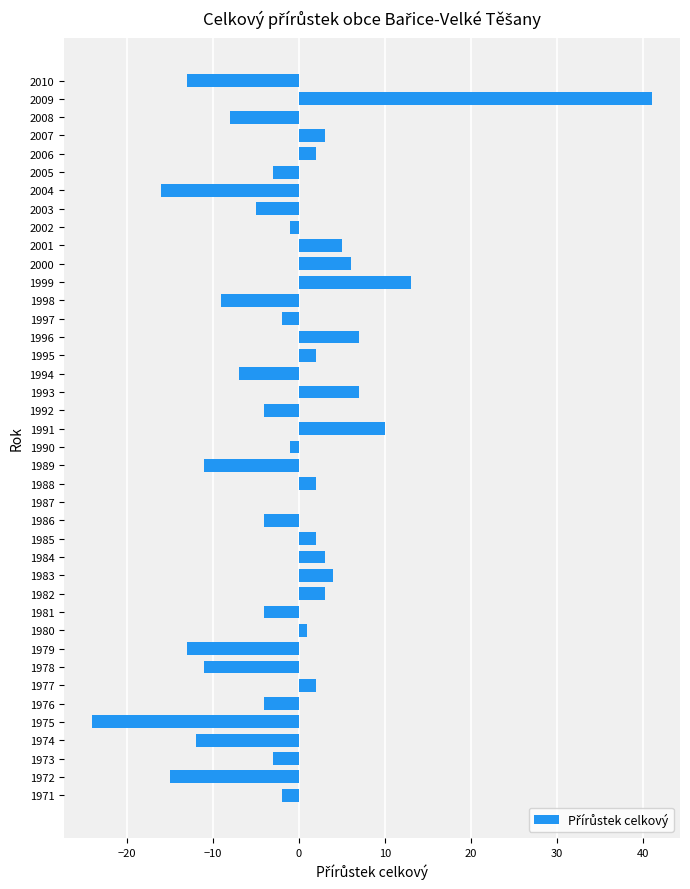

Are the bars horizontal?

Yes